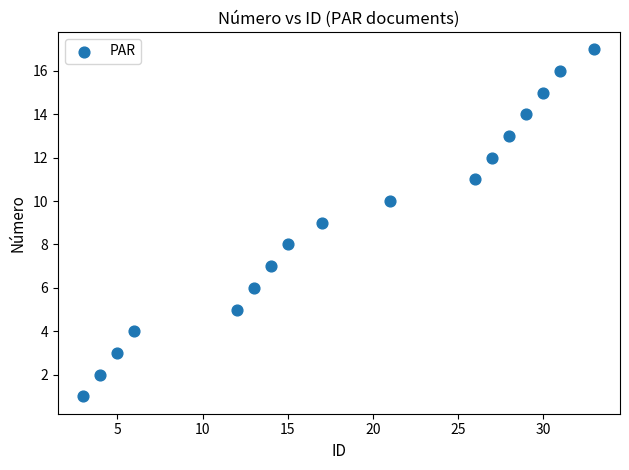

What is the range of Y values (max minus min)?

16